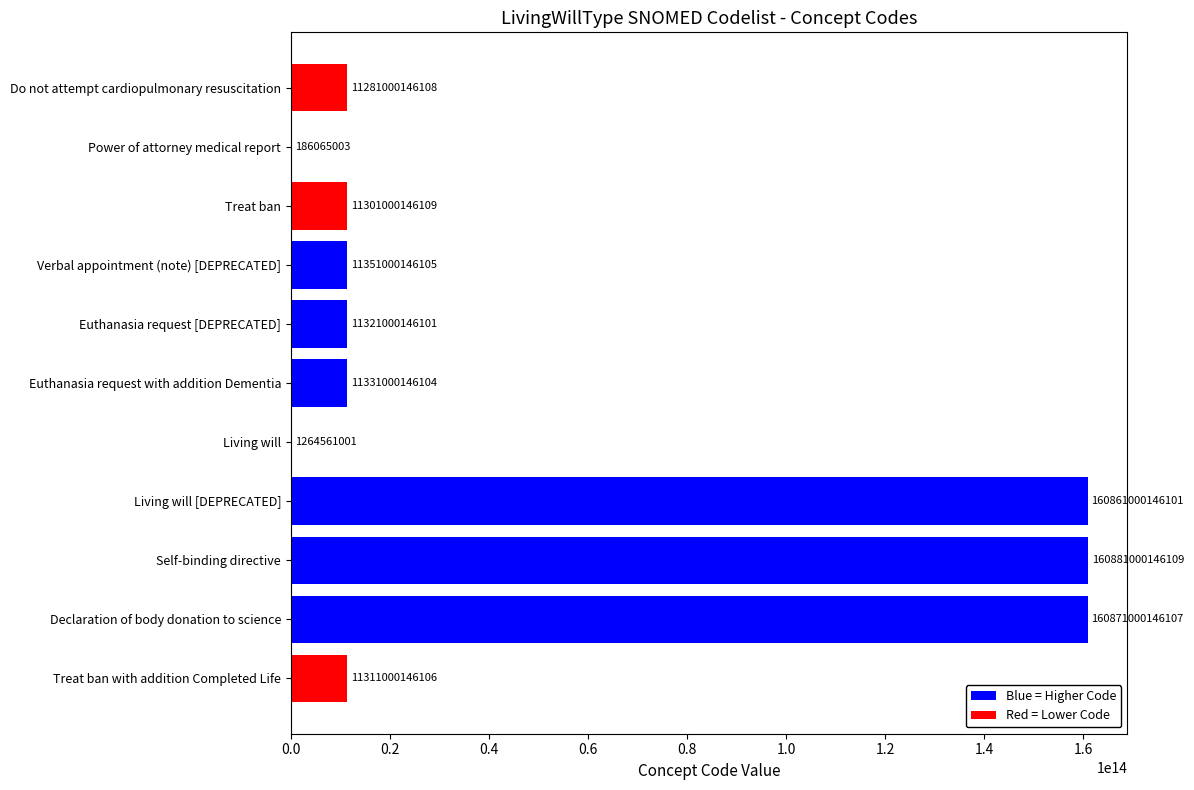

Are the bars horizontal?

Yes